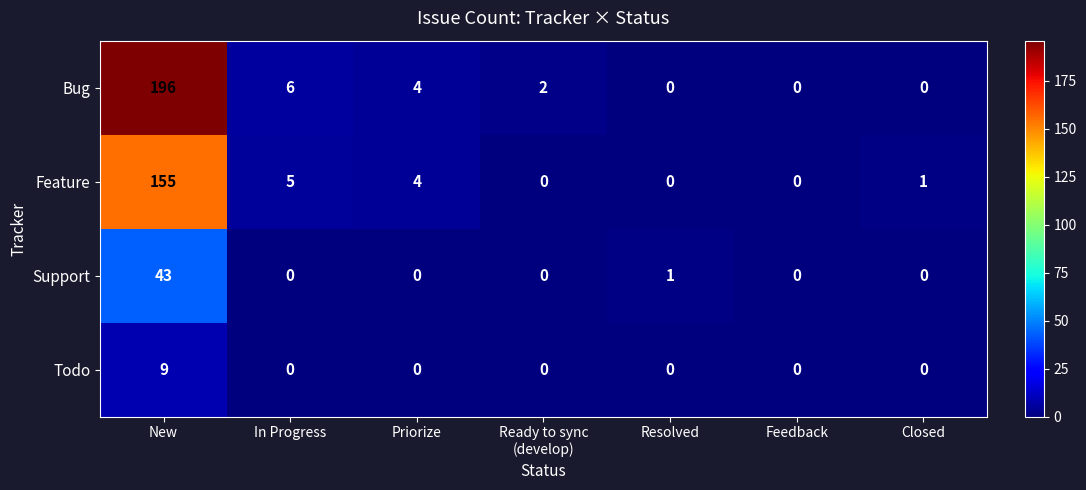

Which category has the highest value across all series?

New